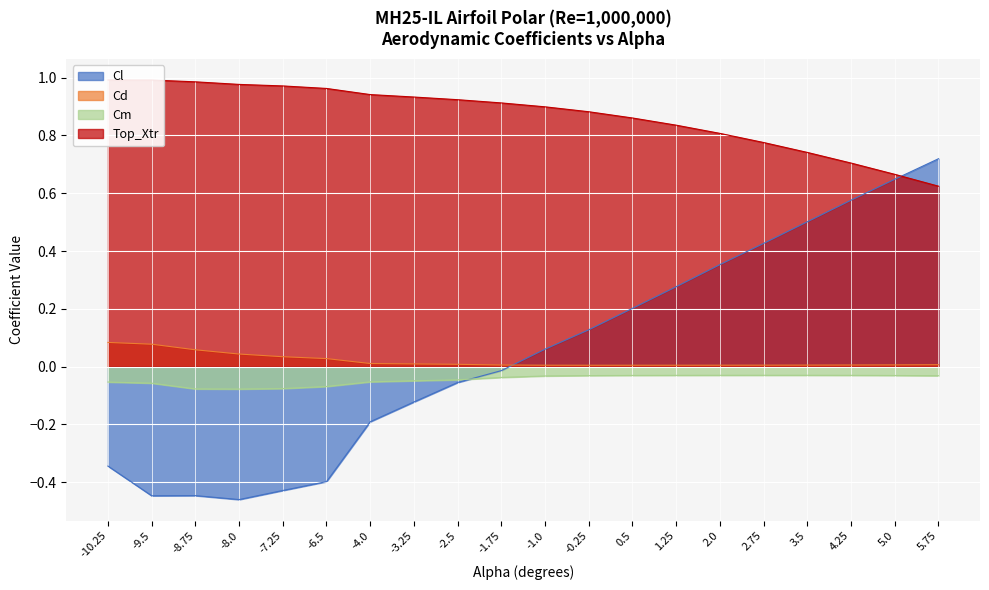

What is the total value across all series at 5.0?

1.3